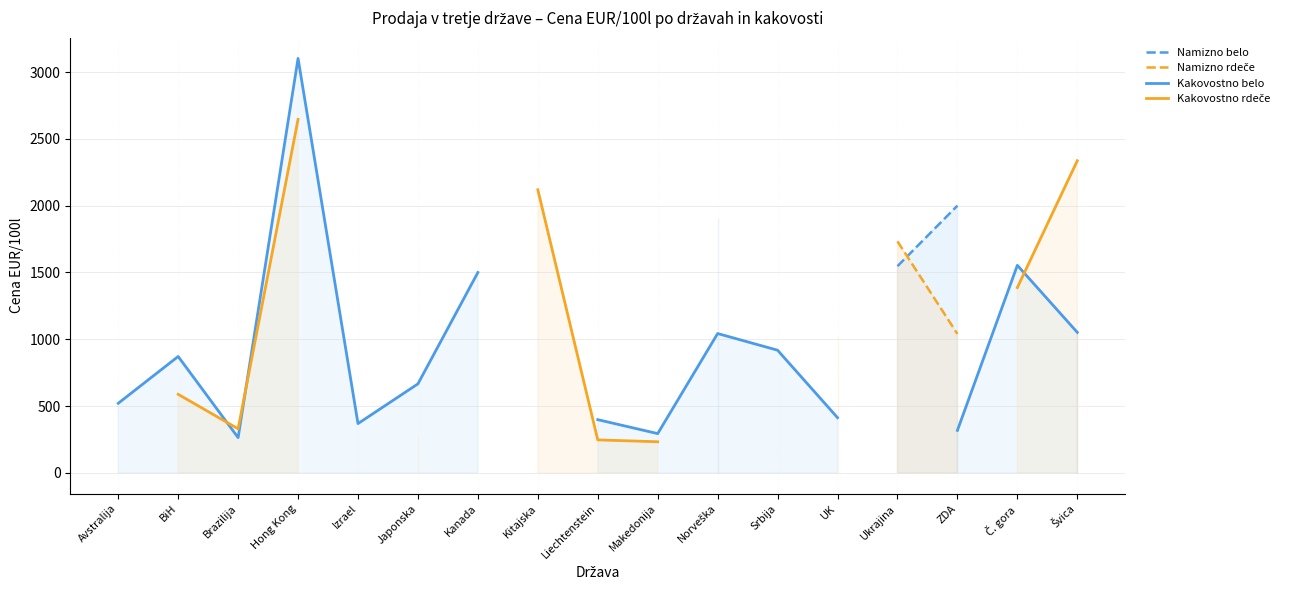

What is the label of the 1st point from the left?

Avstralija